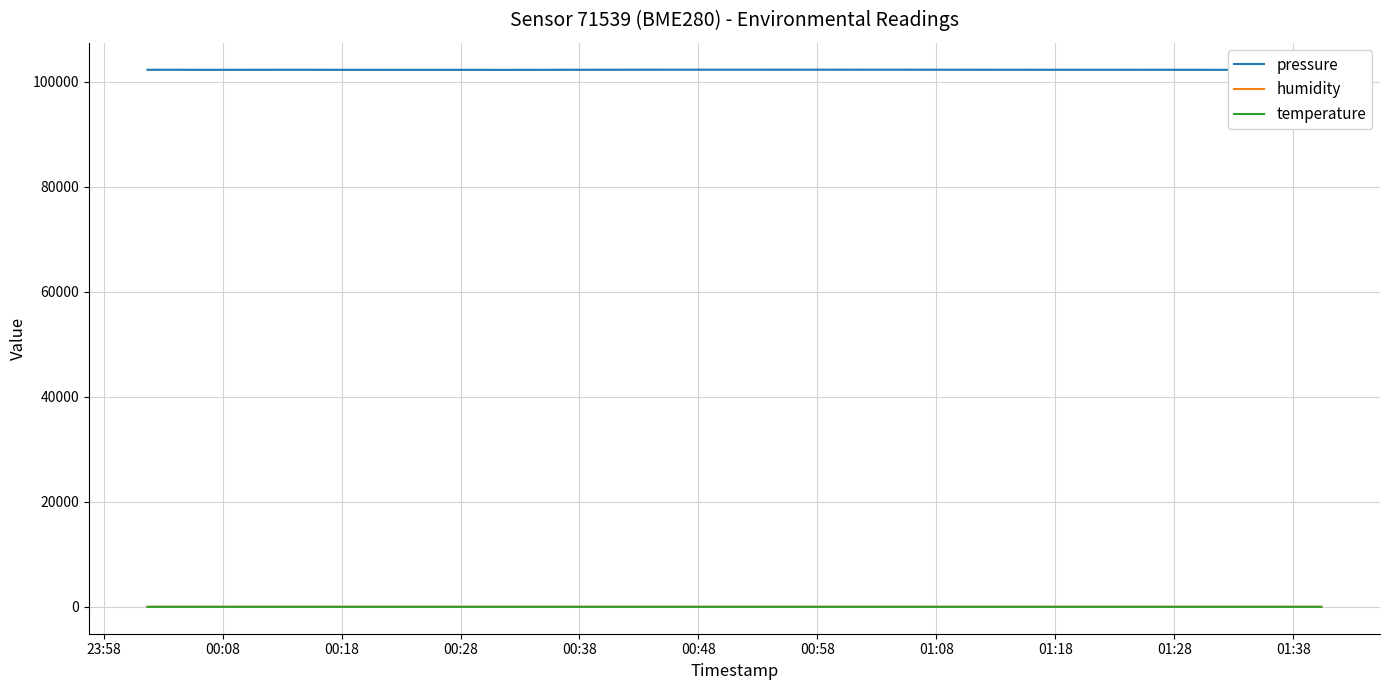

True or false: humidity and temperature intersect in this chart.

False